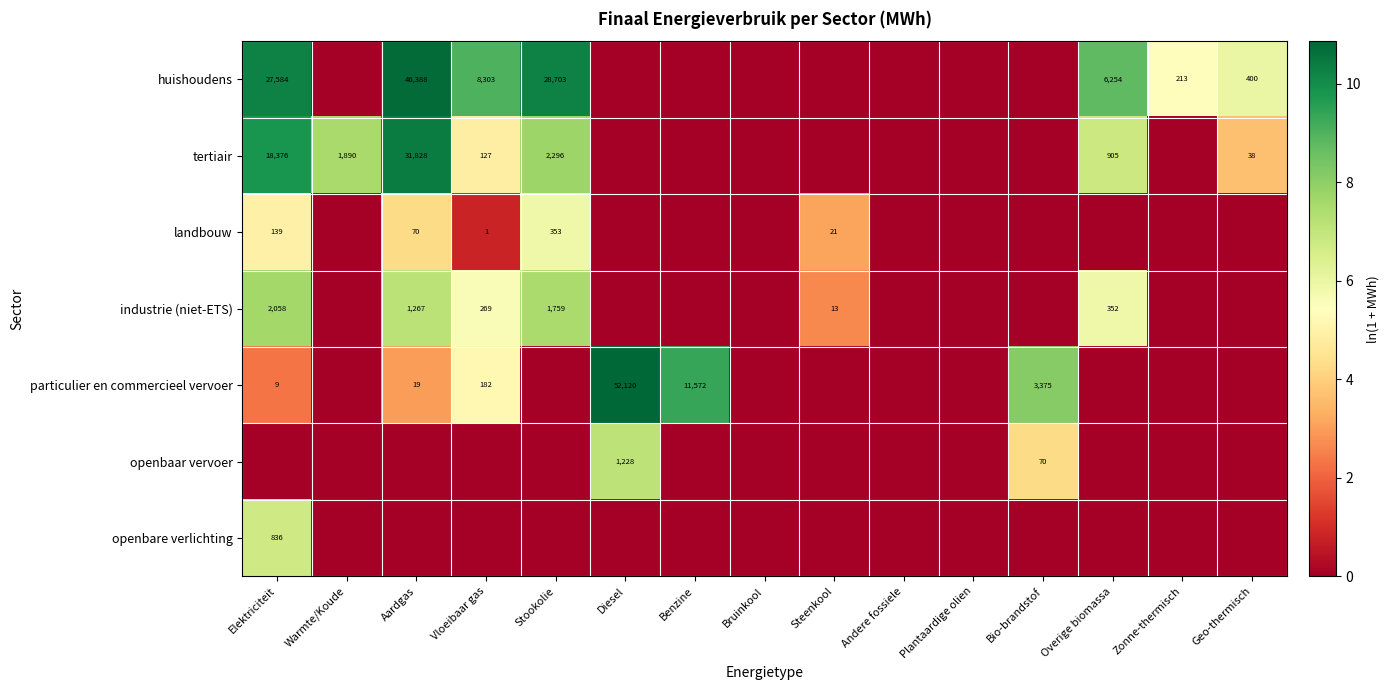

What is the sum of the huishoudens values at Aardgas and Elektriciteit?

73972